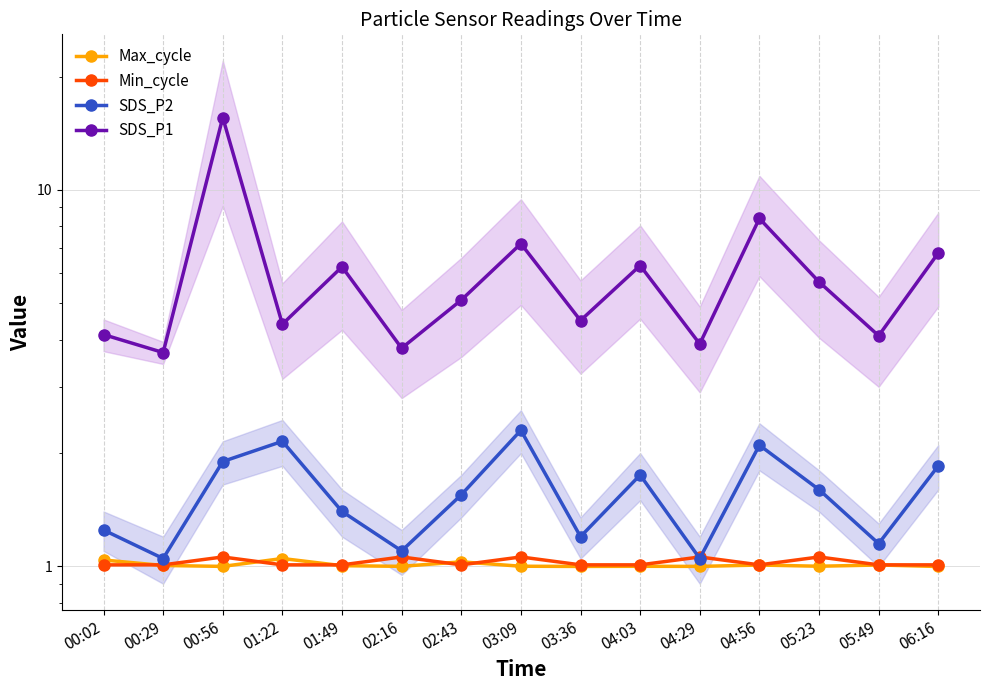

What is the greatest value displayed?

15.6